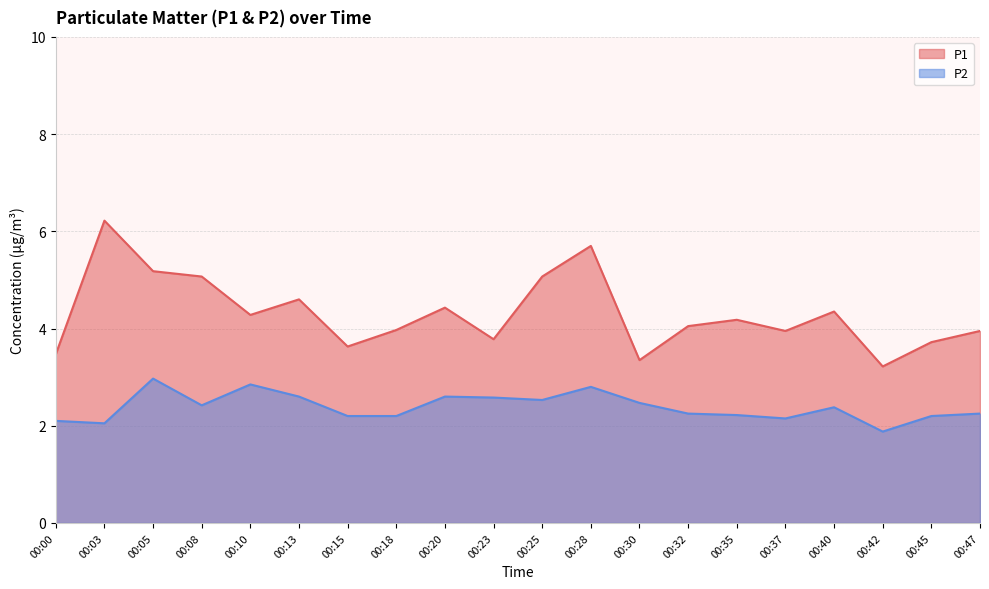

At which label does P1 first exceed 4?

00:03